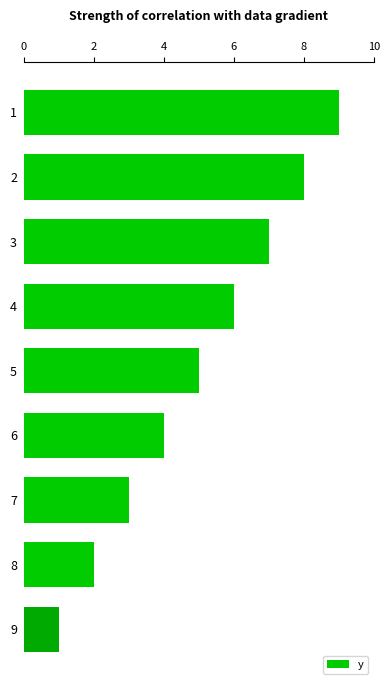

What is the greatest value displayed?

9